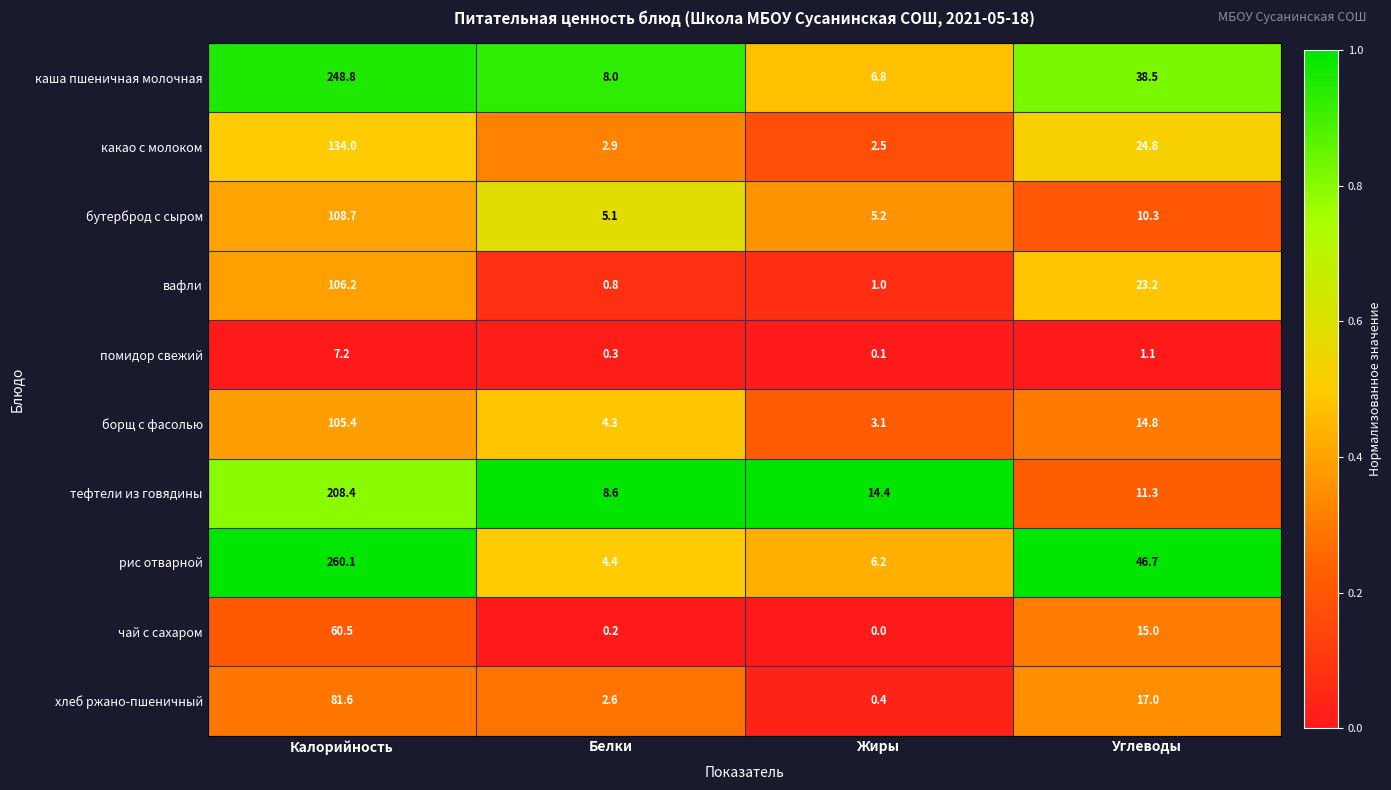

At Белки, list the series in order from largest to smallest.

тефтели из говядины, каша пшеничная молочная, бутерброд с сыром, рис отварной, борщ с фасолью, какао с молоком, хлеб ржано-пшеничный, вафли, помидор свежий, чай с сахаром